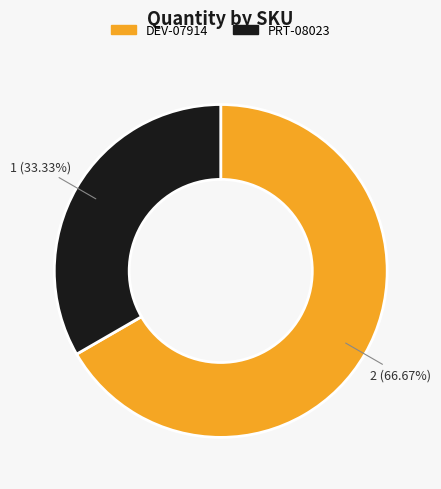

True or false: PRT-08023 accounts for 33% of the total.

True